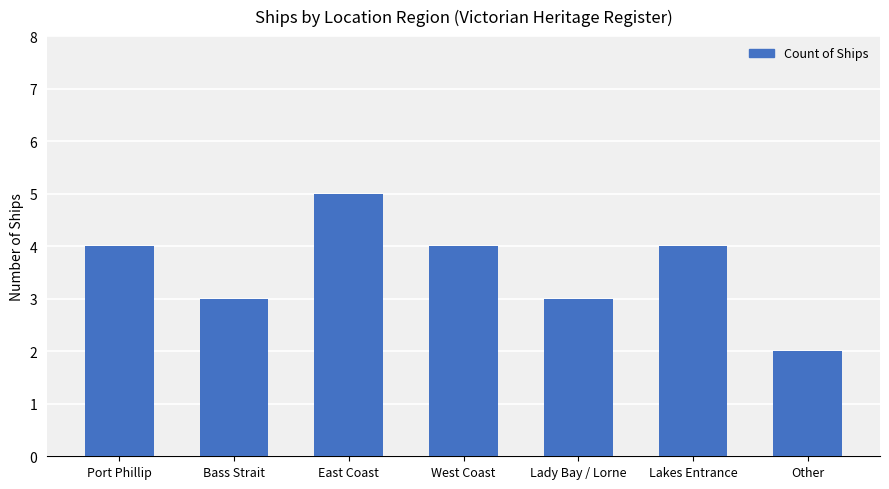

Count the values in the range 3 to 4.

5